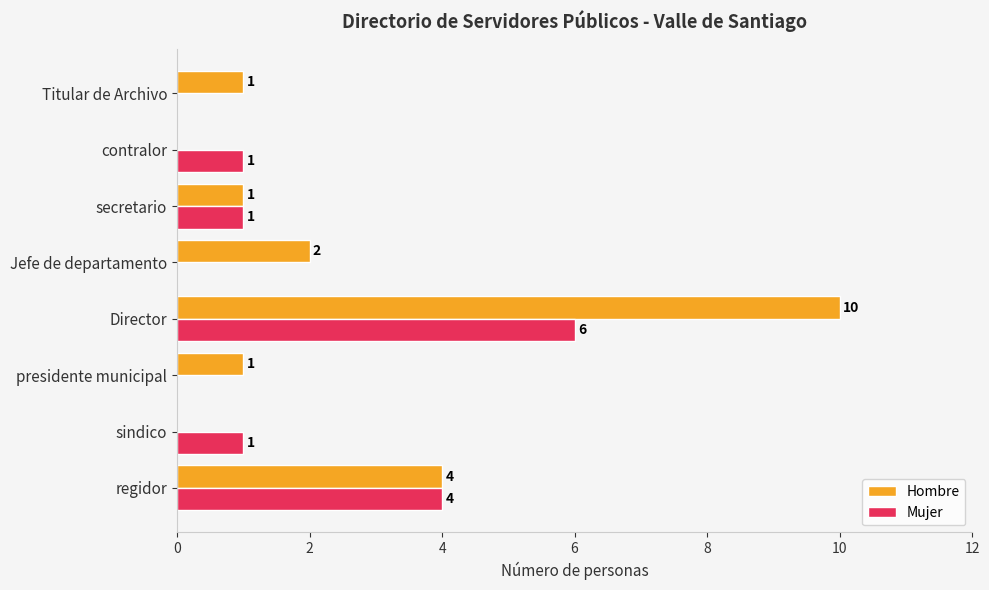

What is the sum of all Hombre values?

19